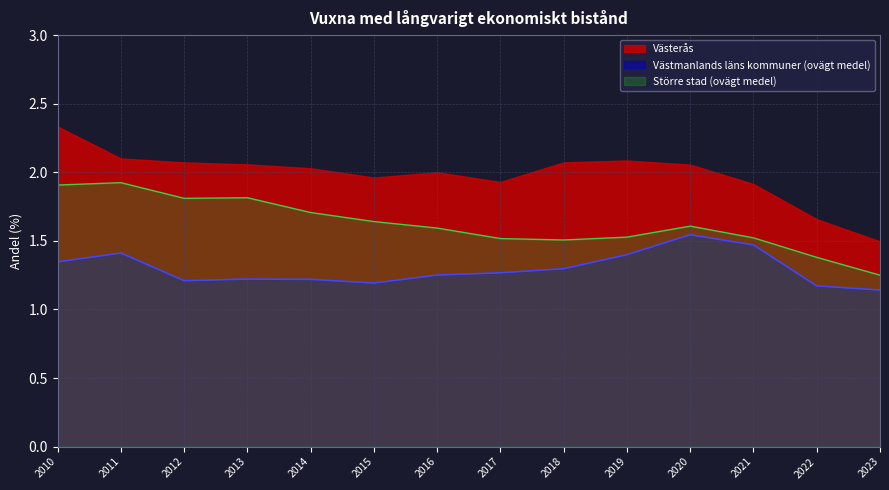

List the series in order of their peak value, highest first.

Västerås, Större stad (ovägt medel), Västmanlands läns kommuner (ovägt medel)